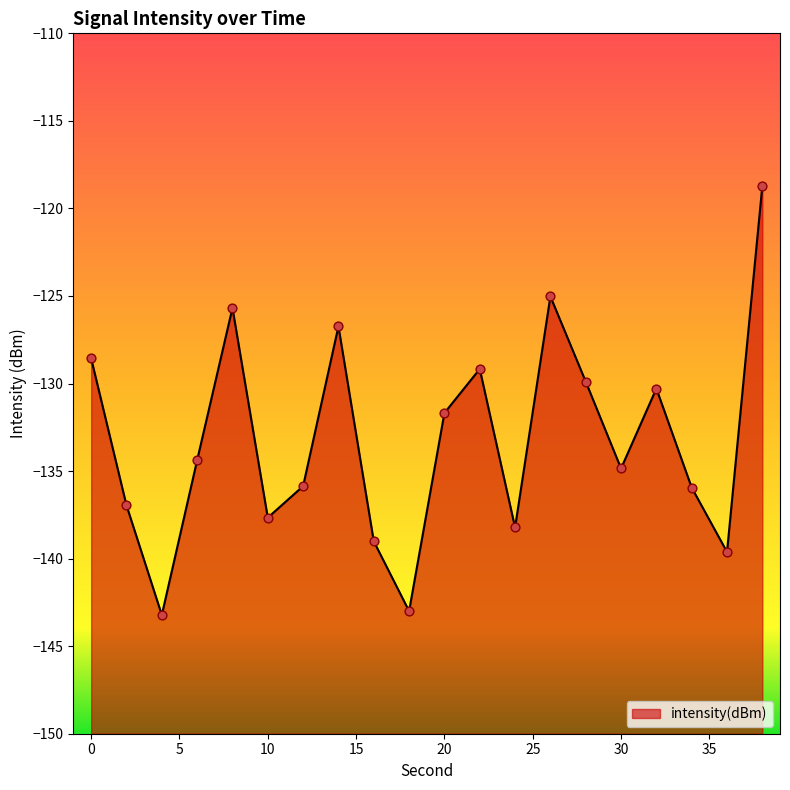

What is the change in value from 2 to 18?

-6.0